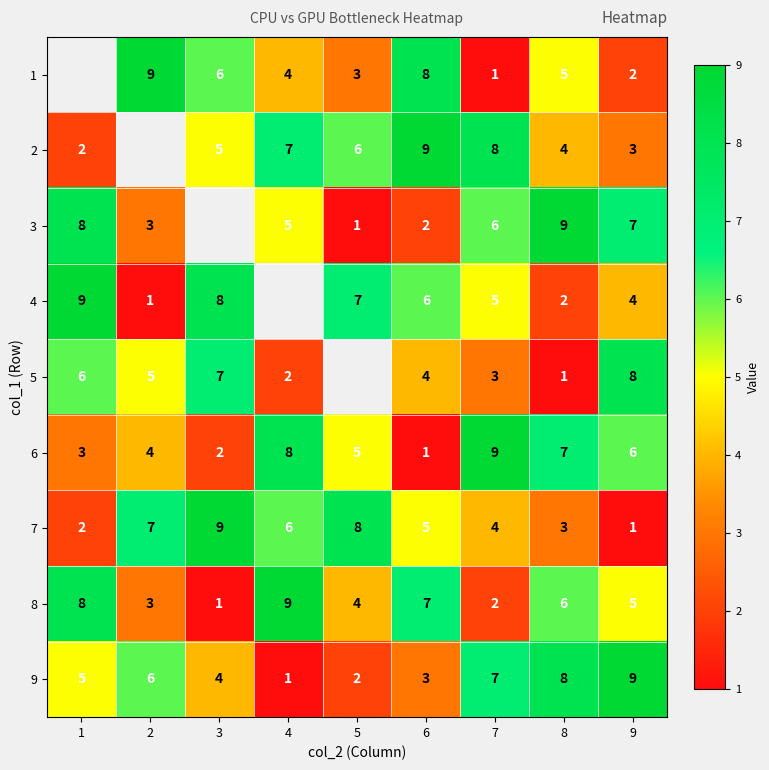

At which label does 7 reach its minimum?

9